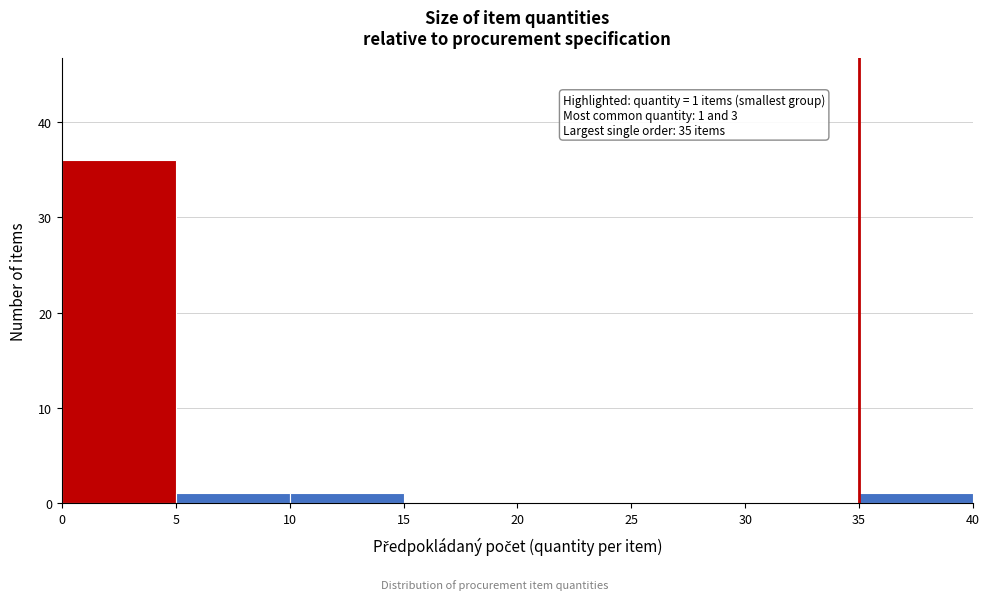

Over which range of the x-axis is the bar tallest?

0 to 5